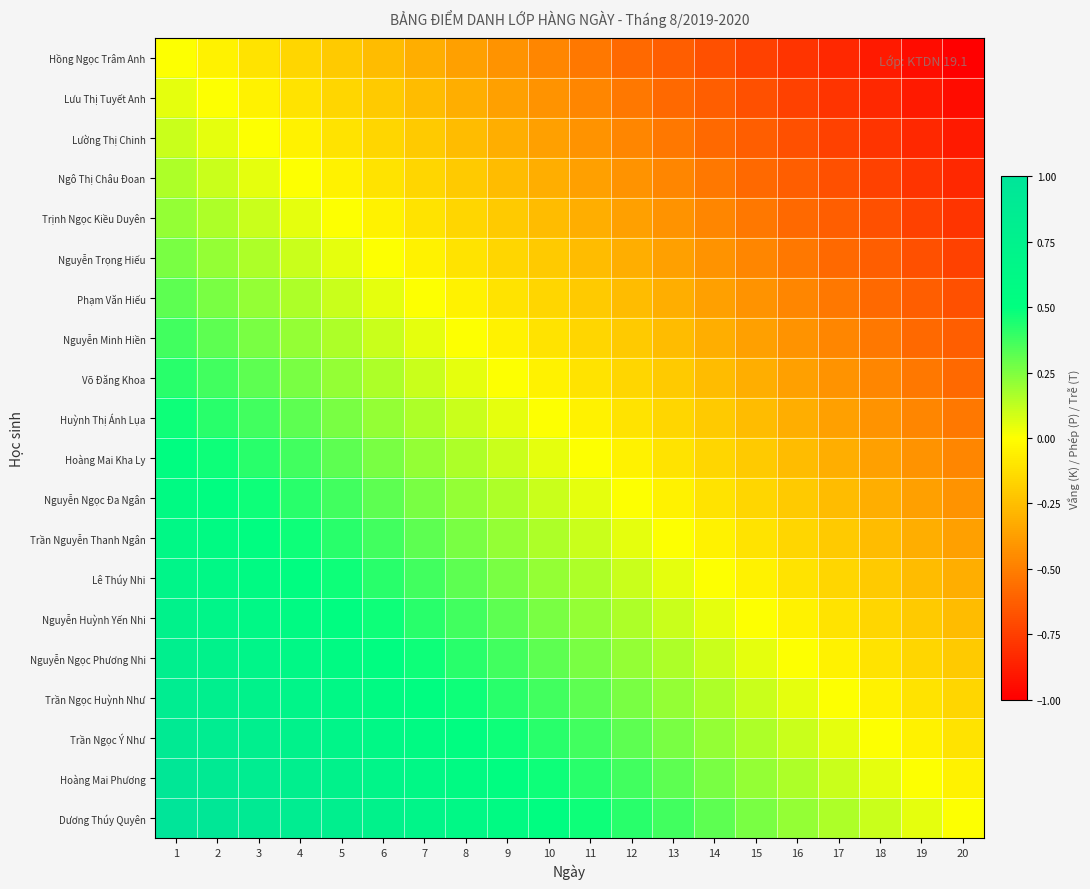

List the series in order of their peak value, highest first.

Dương Thúy Quyên, Hoàng Mai Phương, Trần Ngọc Ý Như, Trần Ngọc Huỳnh Như, Nguyễn Ngọc Phương Nhi, Nguyễn Huỳnh Yến Nhi, Lê Thúy Nhi, Trần Nguyễn Thanh Ngân, Nguyễn Ngọc Đa Ngân, Hoàng Mai Kha Ly, Huỳnh Thị Ánh Lụa, Võ Đăng Khoa, Nguyễn Minh Hiền, Phạm Văn Hiếu, Nguyễn Trọng Hiếu, Trịnh Ngọc Kiều Duyên, Ngô Thị Châu Đoan, Lường Thị Chinh, Lưu Thị Tuyết Anh, Hồng Ngọc Trâm Anh